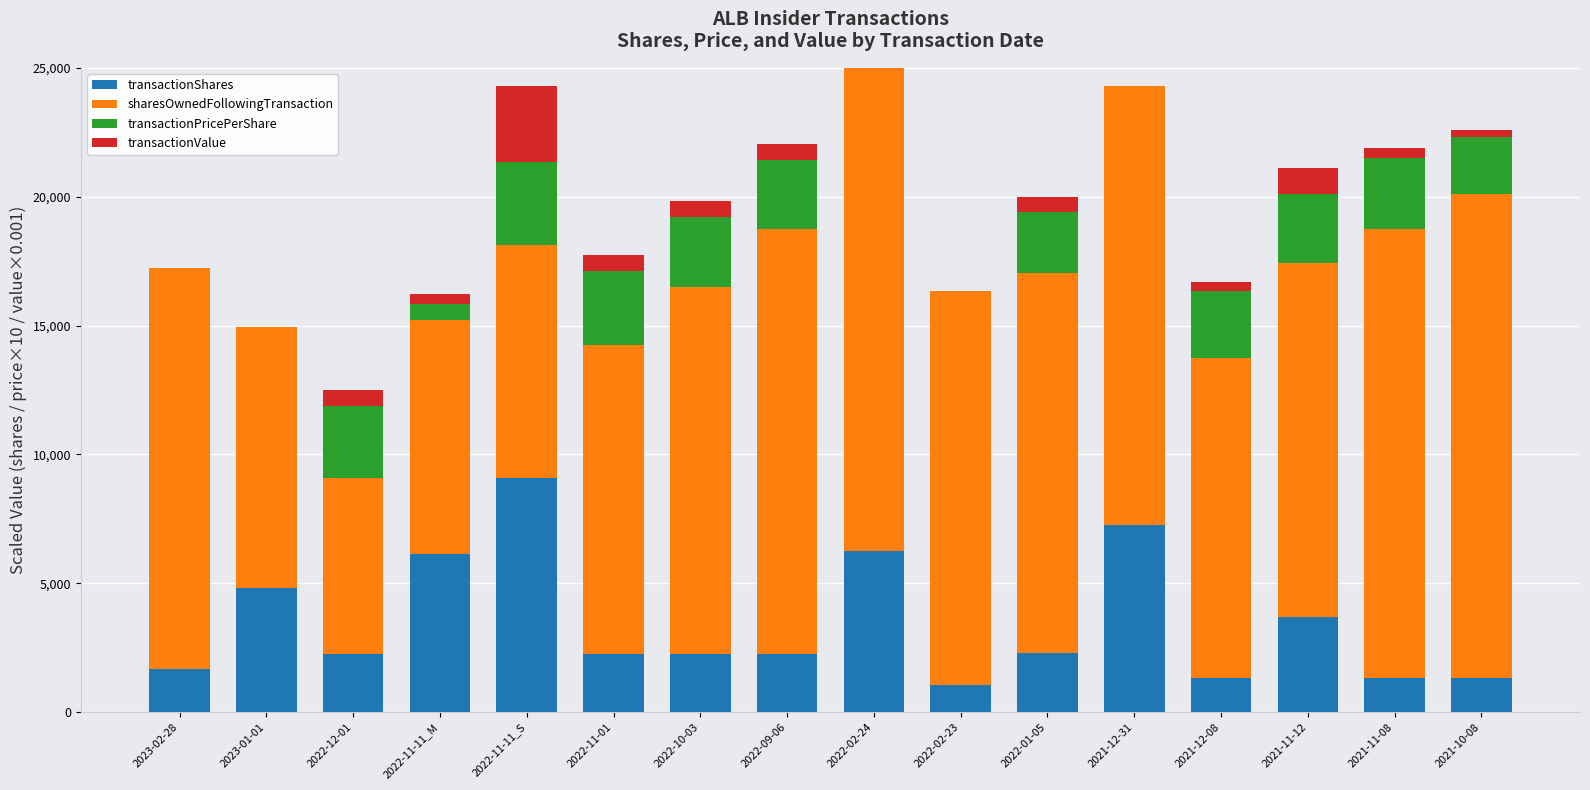

What is the sum of all transactionShares values?

55264.0